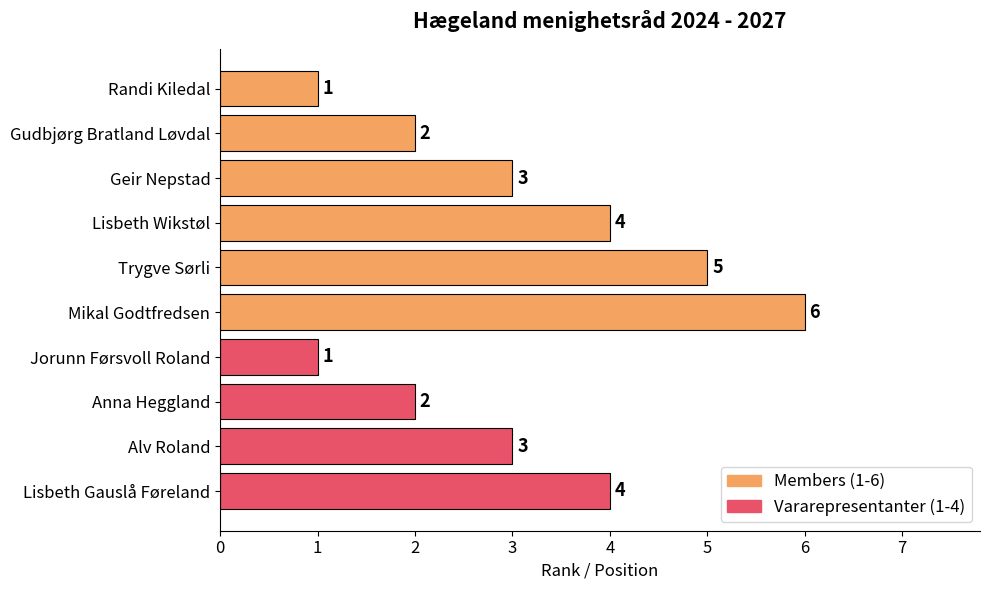

How many values are below 3?

4